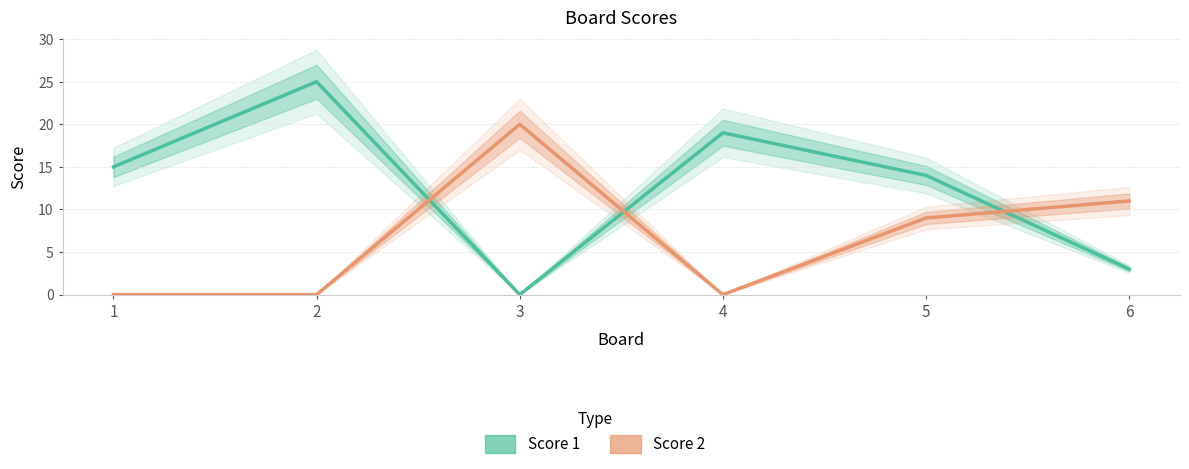

The Score 1 series shows 8 at 1. True or false?

False